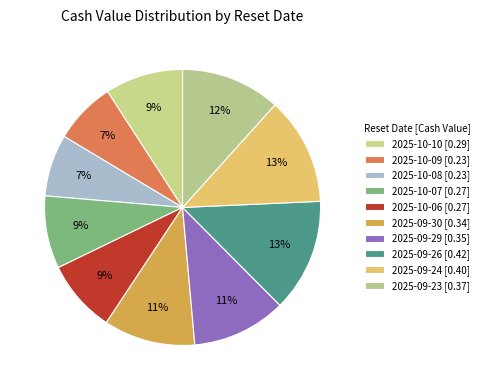

How many segments does this pie chart have?

10